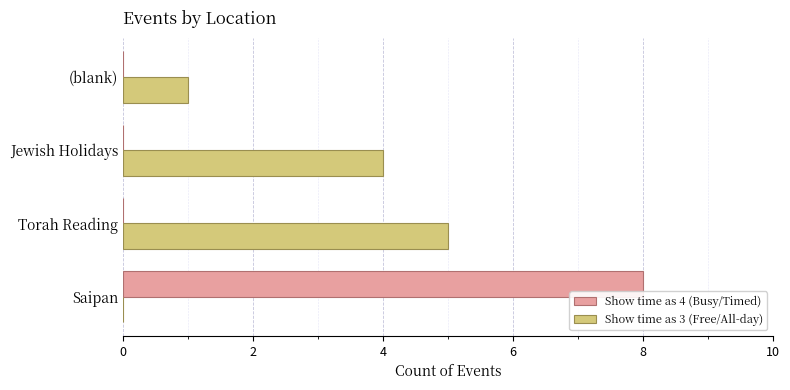

How many distinct data groups are displayed?

2